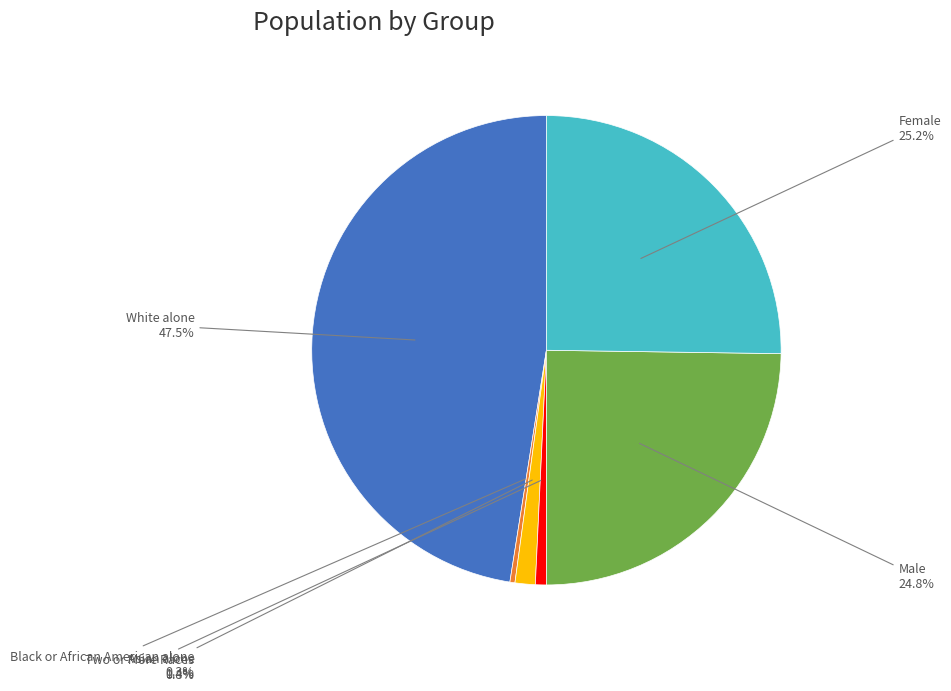

Does Black or African American alone account for over 50% of the chart?

No